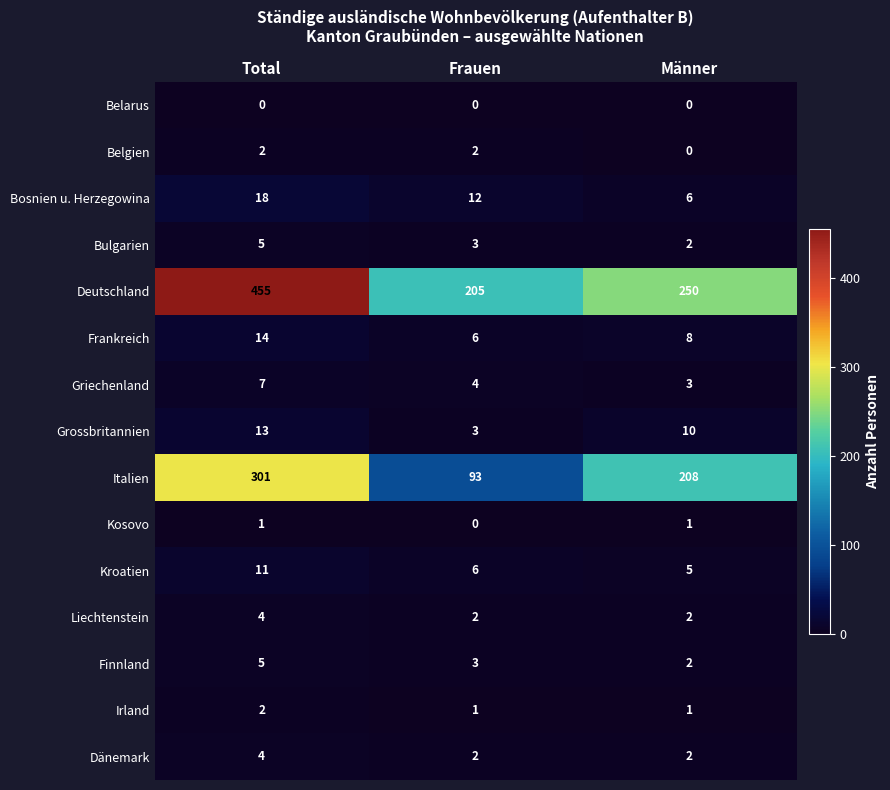

At how many categories does at least one series exceed 360?

1